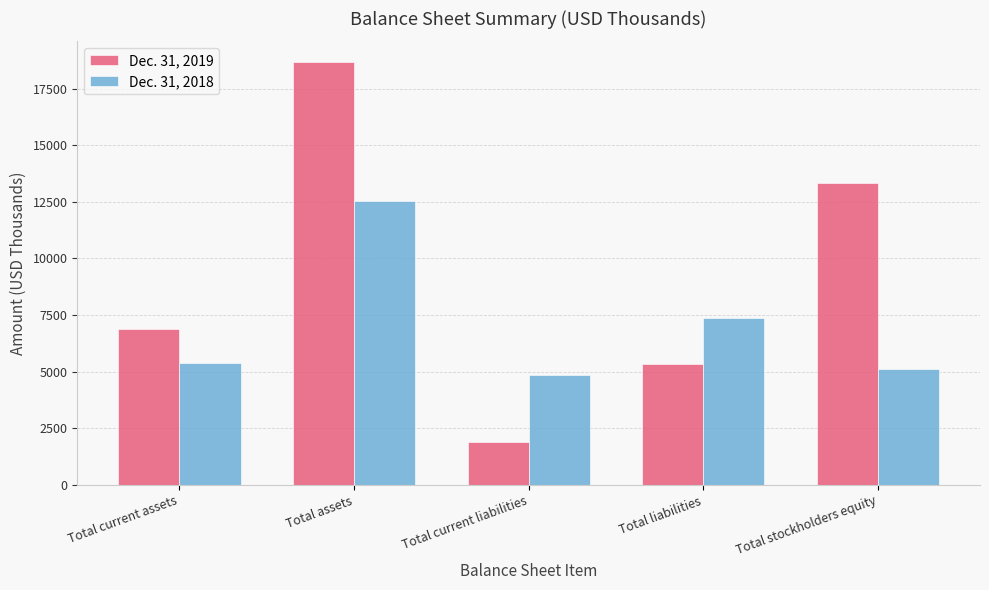

Count the number of categories in the chart.

5